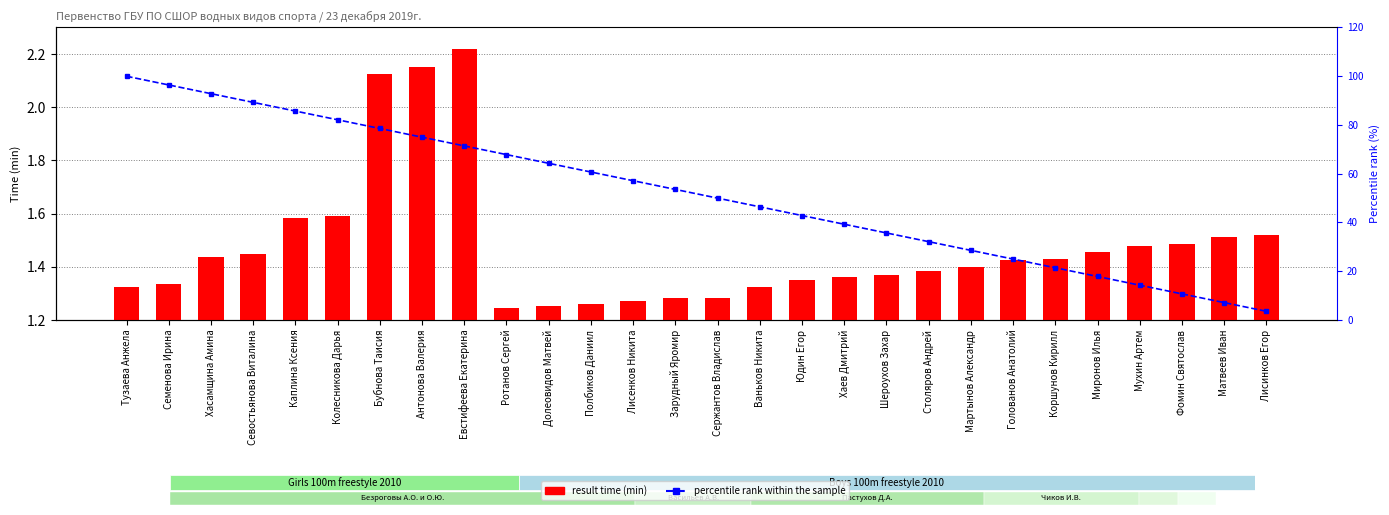

Reading left to right, what are all the values shown in this chart?

result time (min): 1.3	1.3	1.4	1.4	1.6	1.6	2.1	2.2	2.2	1.2	1.3	1.3	1.3	1.3	1.3	1.3	1.3	1.4	1.4	1.4	1.4	1.4	1.4	1.5	1.5	1.5	1.5	1.5
percentile rank within the sample: 100.0	96.4	92.9	89.3	85.7	82.1	78.6	75.0	71.4	67.9	64.3	60.7	57.1	53.6	50.0	46.4	42.9	39.3	35.7	32.1	28.6	25.0	21.4	17.9	14.3	10.7	7.1	3.6